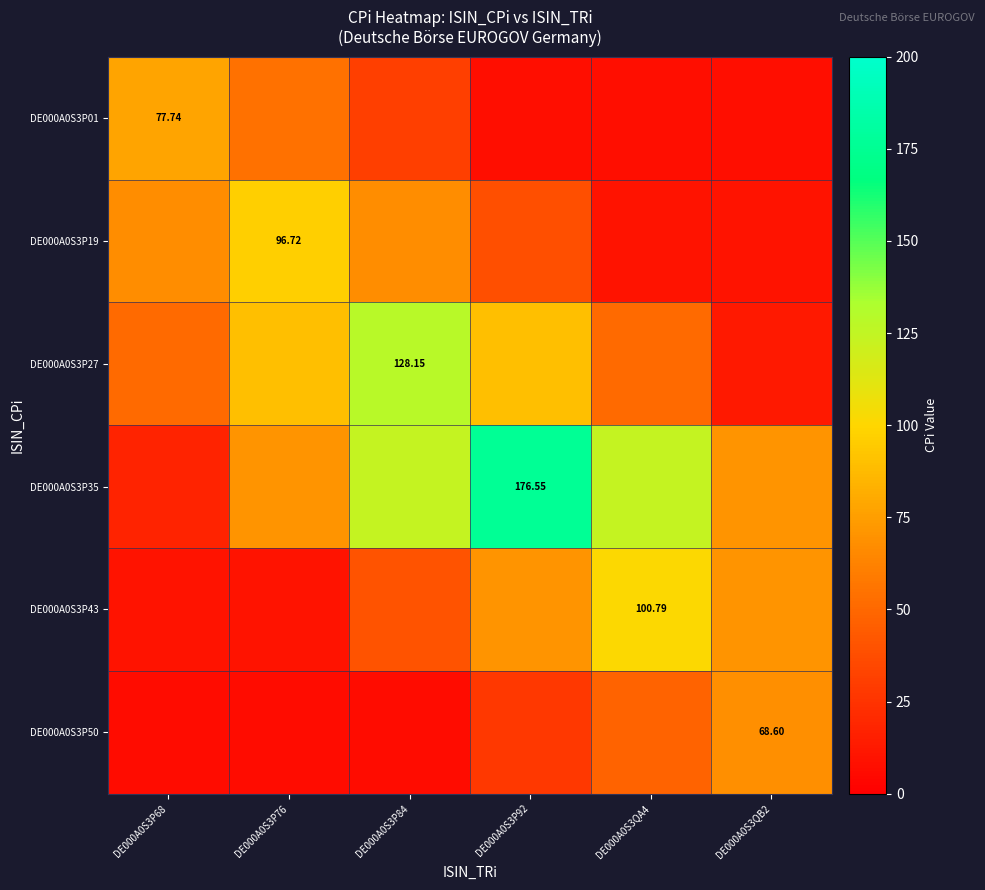

At which category is the sum across all series the highest?

DE000A0S3P92